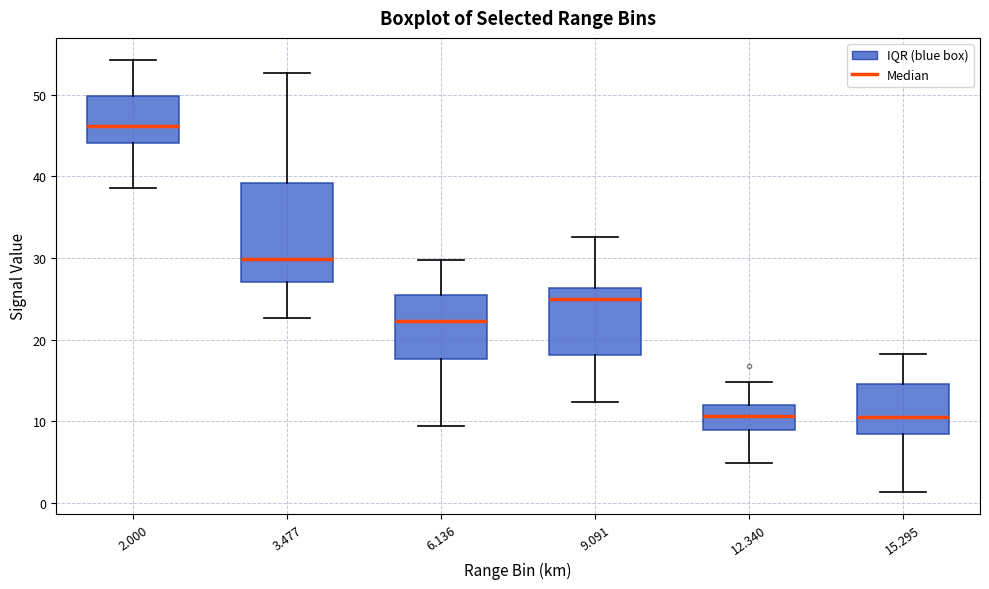

Where does the lower whisker of the box at x = 15.295 end on the y-axis? The values are not printed on the chart, so give them approximately, as read against the axis.

1